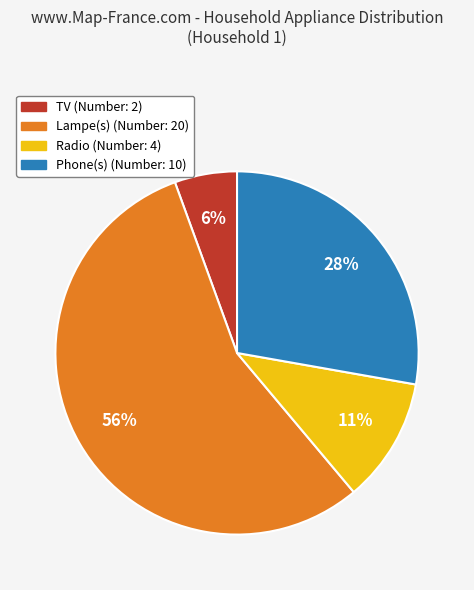

Which has a higher value, Lampe(s) or Radio?

Lampe(s)